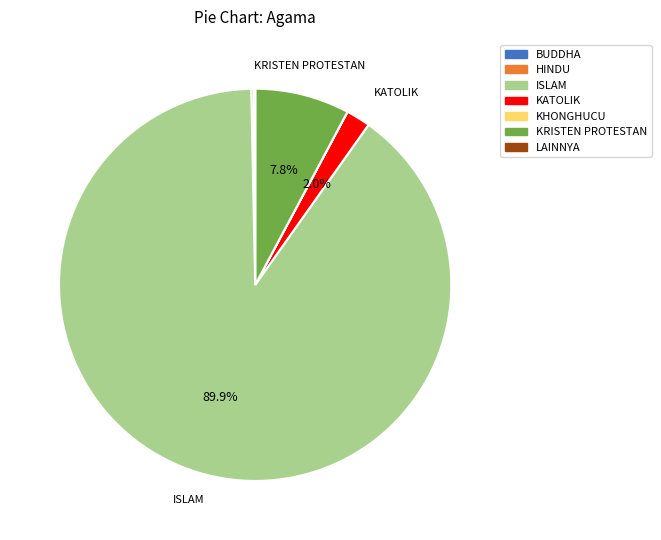

Is there any slice that represents more than half of the pie?

Yes